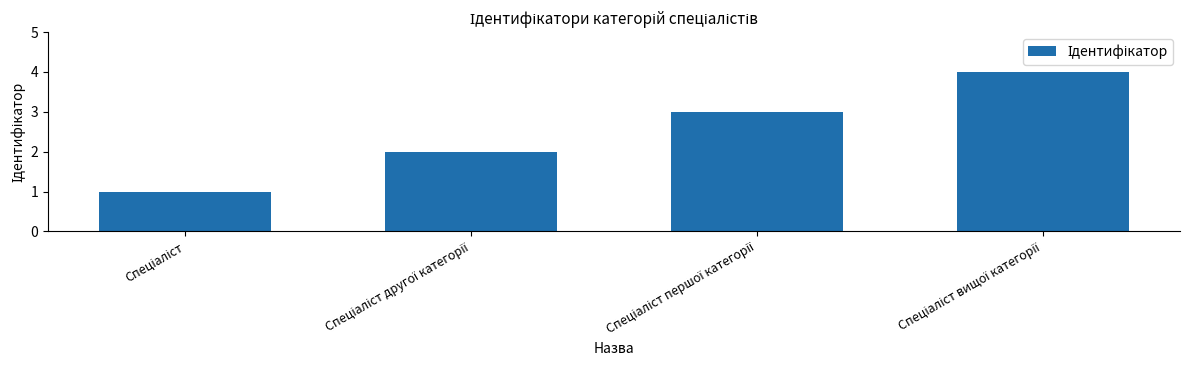

What is the smallest value displayed?

1